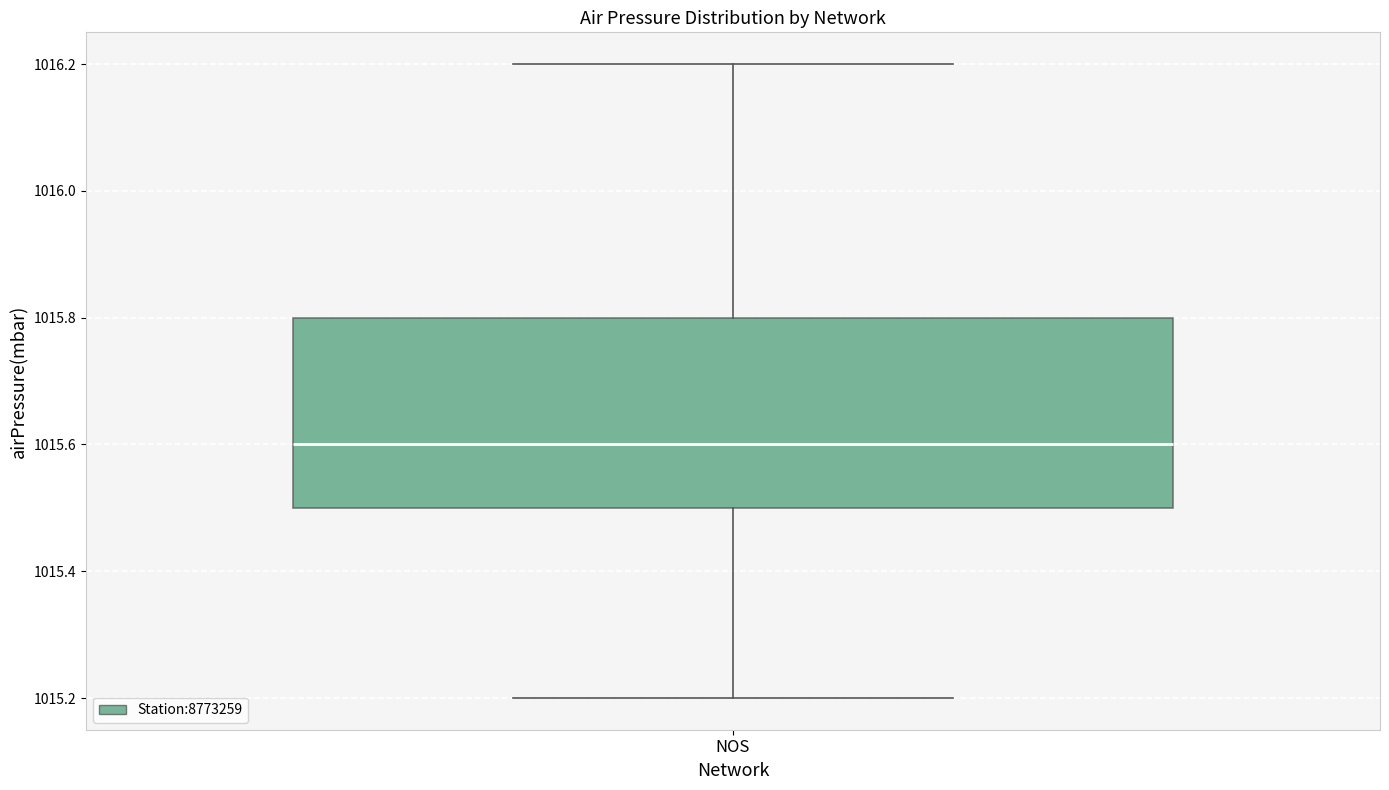

Read this box plot against the y-axis: the position of the median line, the range covered by the box, and the ends of both whiskers. The values are not printed on the chart, so give them approximately, as read against the axis.

median 1015.6, box 1015.5 to 1015.8, whiskers 1015.2 to 1016.2